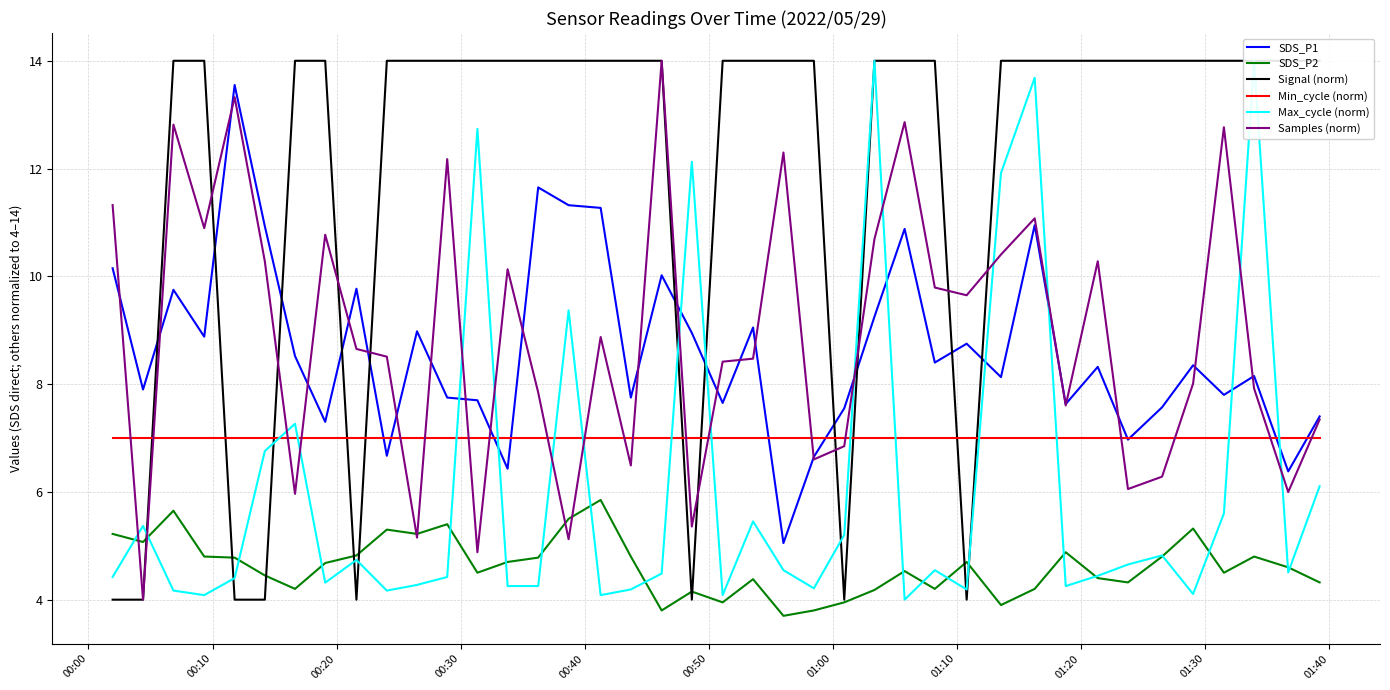

How many categories are shown in the chart?

40